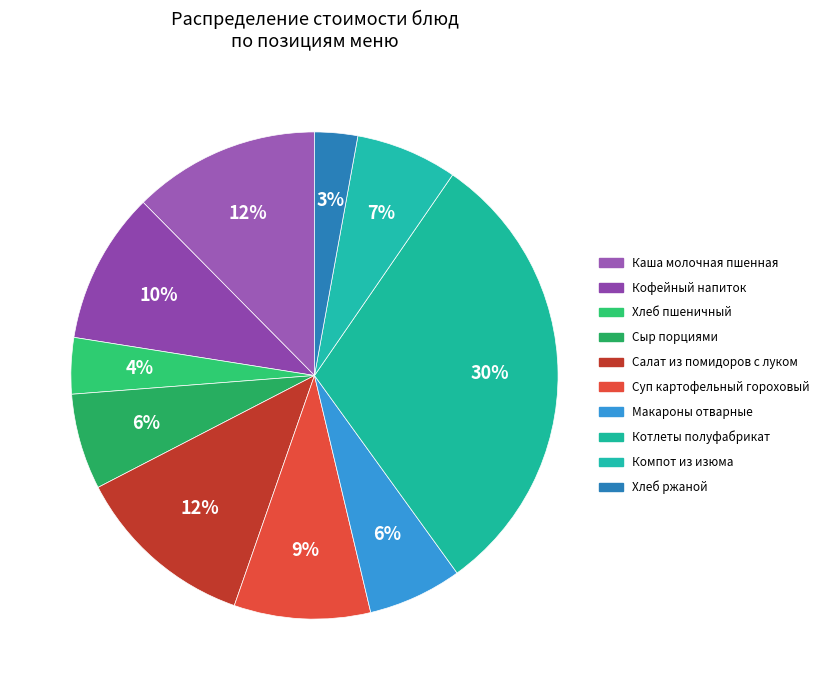

To the nearest percent, what is the average slice percentage?

10%